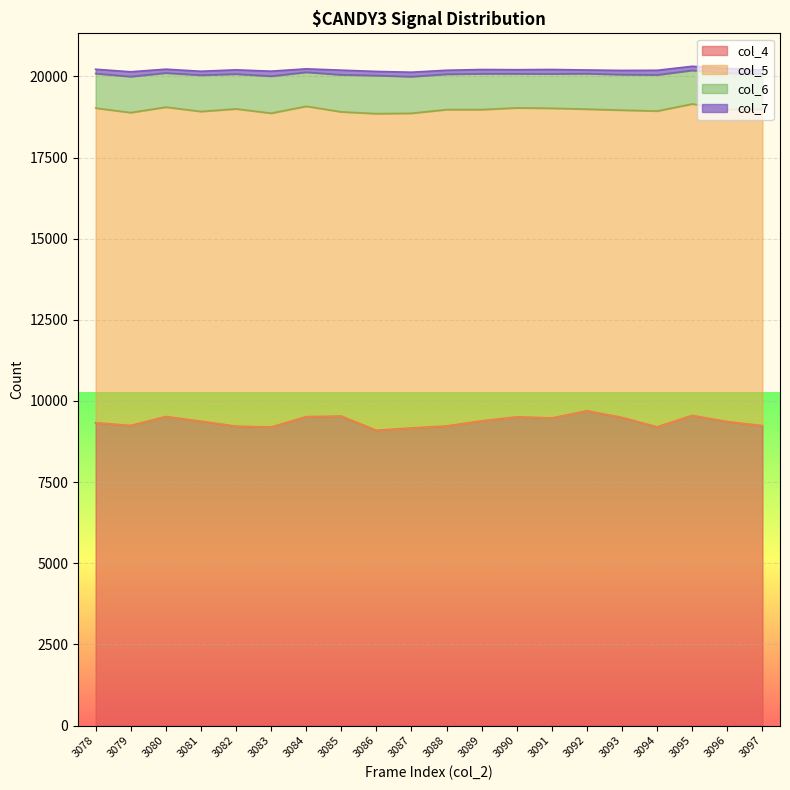

What is the value of the col_7 point at the 12th from the left?

130